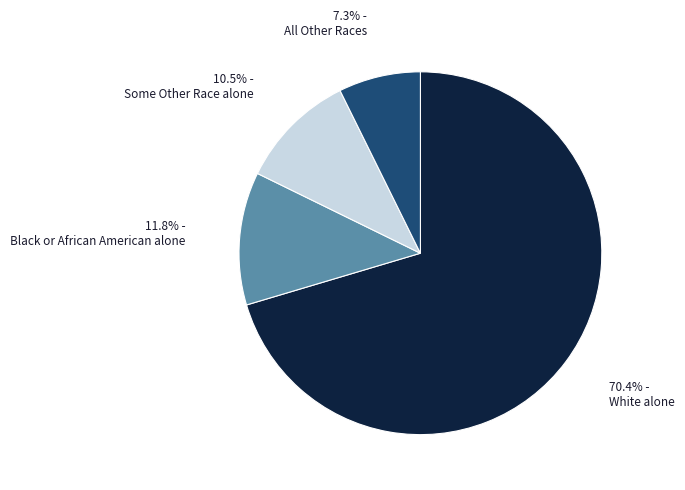

Does any single category account for the majority?

Yes